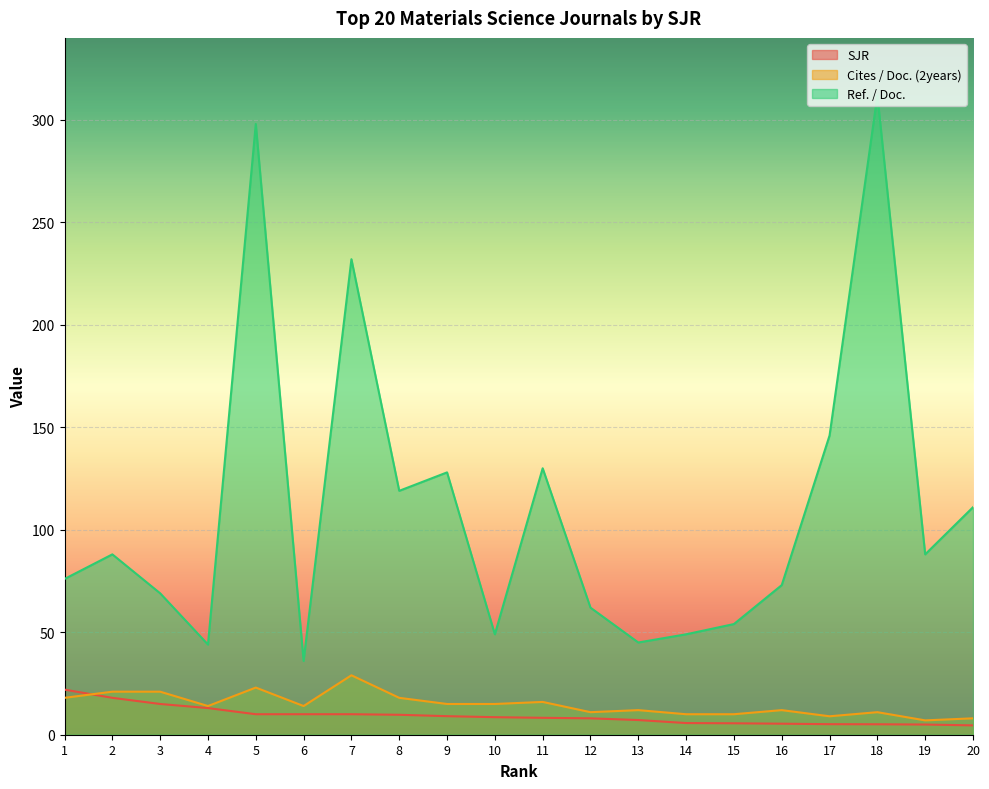

Which series has the largest total across all categories?

Ref. / Doc.